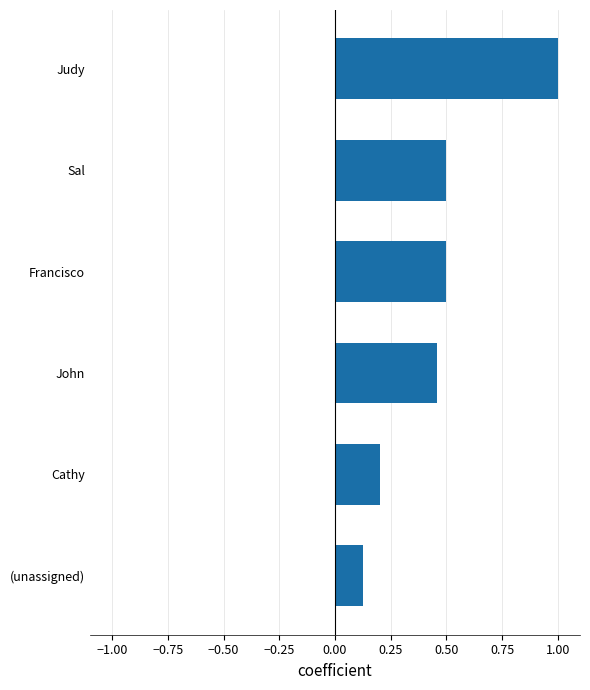

Which has a higher value, (unassigned) or Sal?

Sal